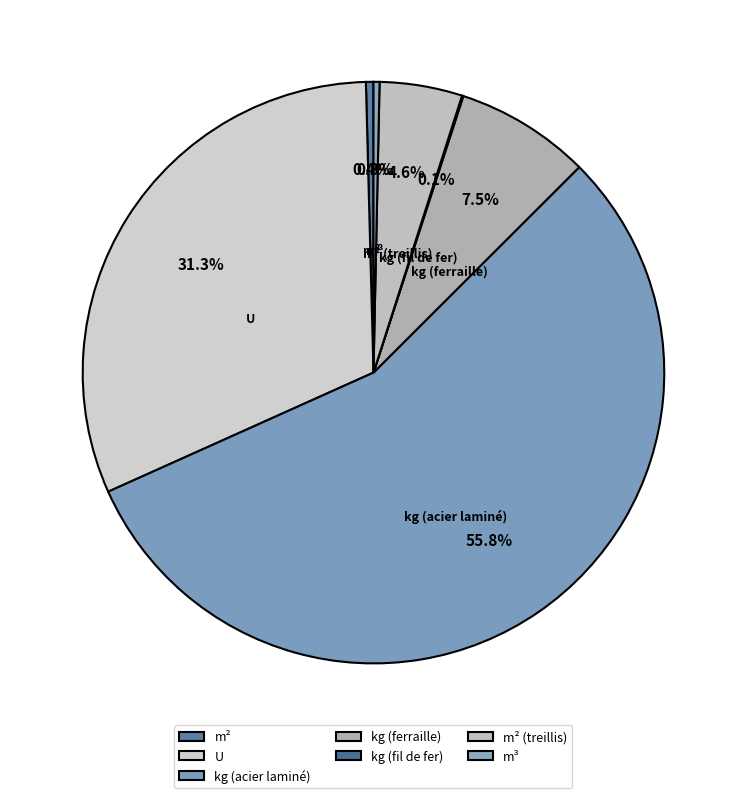

What is the total percentage of m² and m² (treillis)?

5.0%